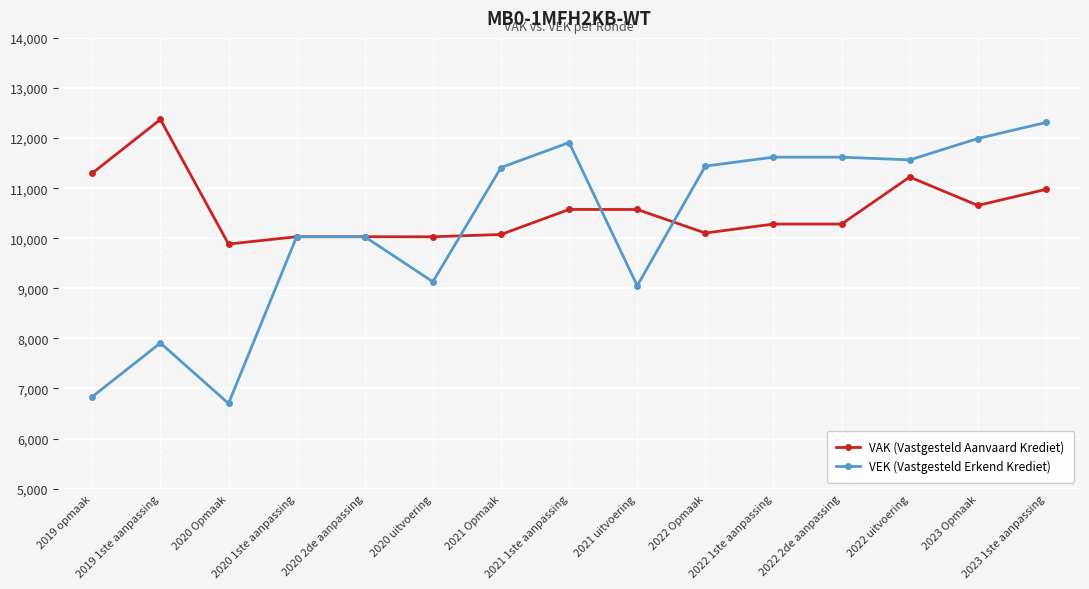

True or false: VAK (Vastgesteld Aanvaard Krediet) has more than 0 points higher than both neighbors.

True